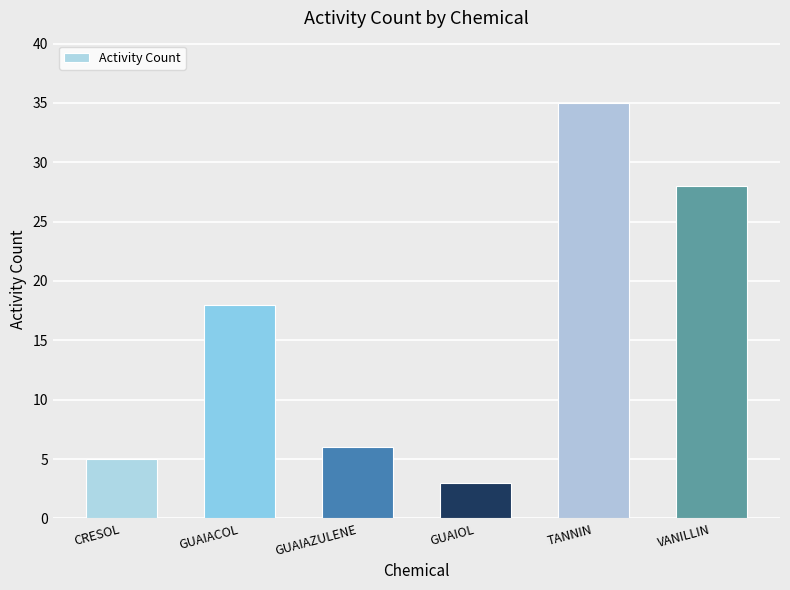

The value at GUAIACOL is 18. True or false?

True